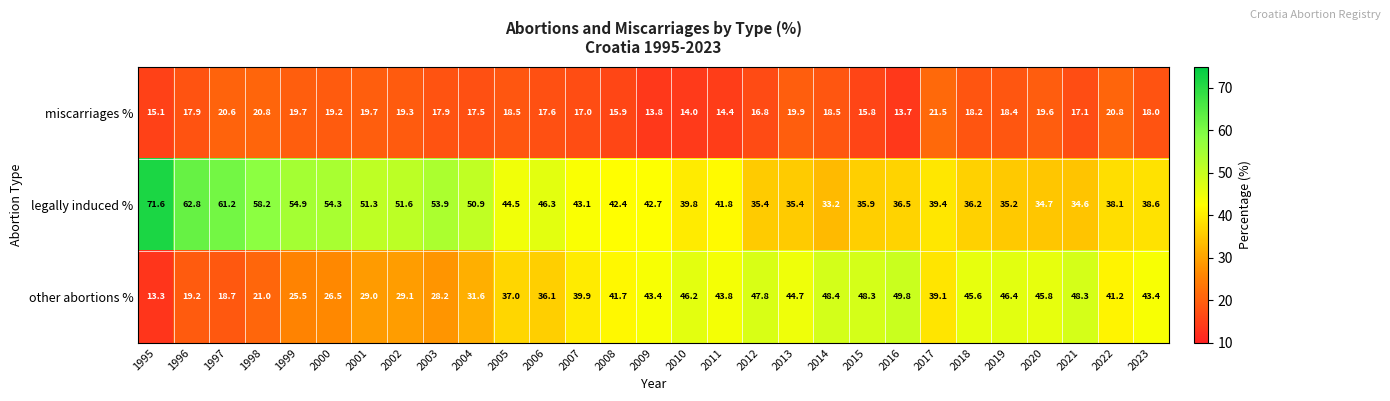

What is the sum of the other abortions % values at 2004 and 1996?

50.8